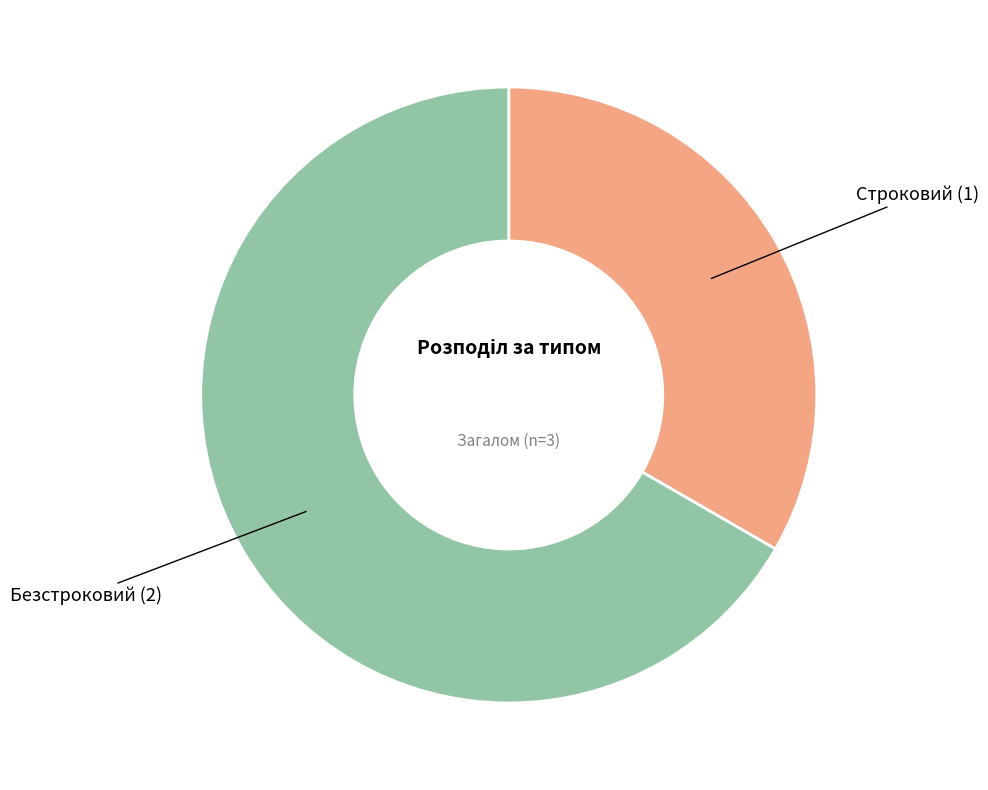

Is there any slice that represents more than half of the pie?

Yes